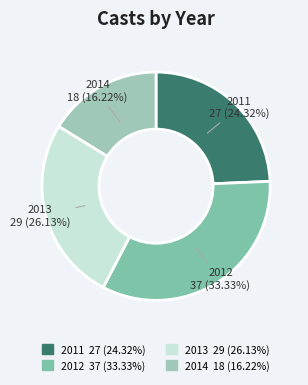

Which slice is the smallest?

2014